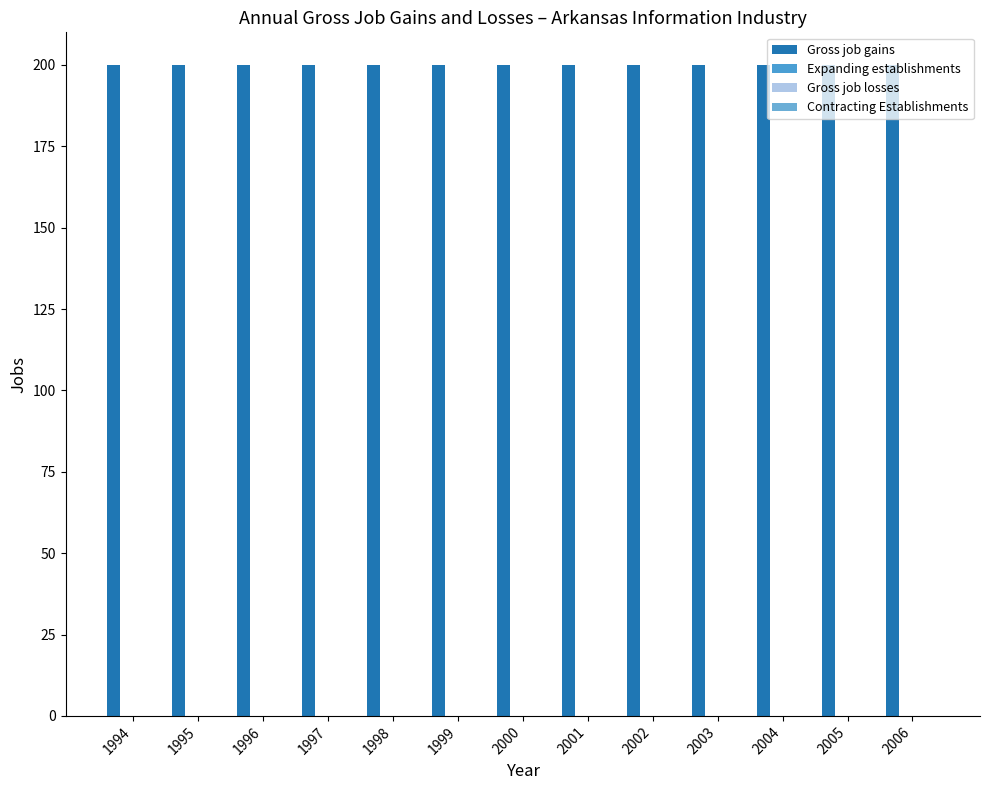

How many bars are there in each group?

4